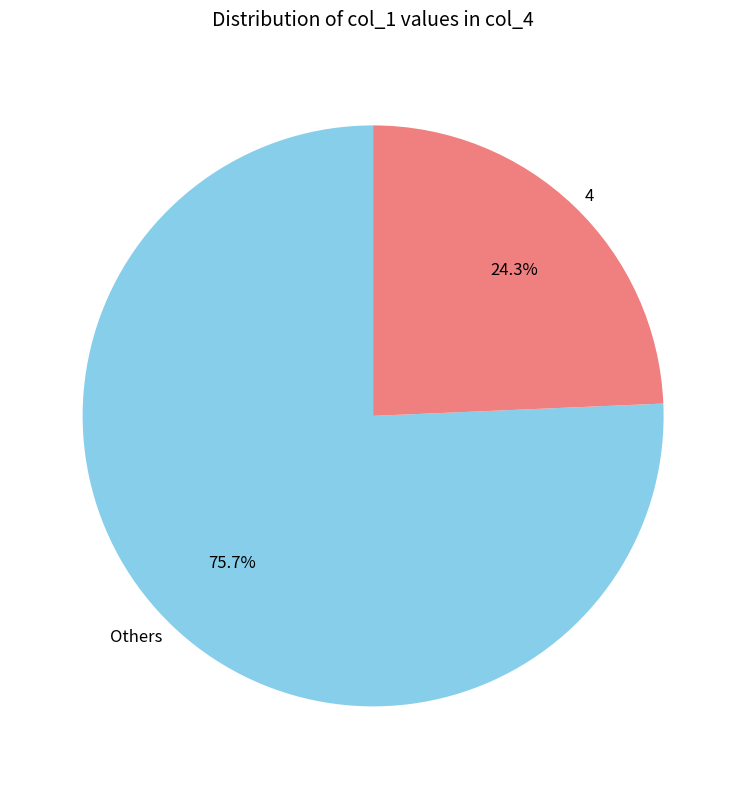

What is the majority slice?

Others